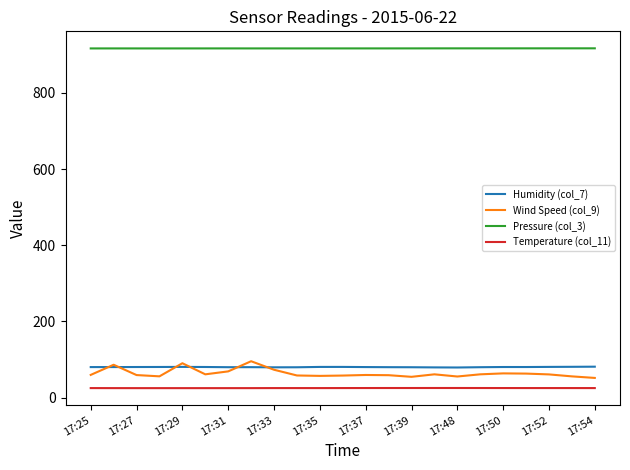

True or false: Wind Speed (col_9) and Temperature (col_11) intersect in this chart.

False